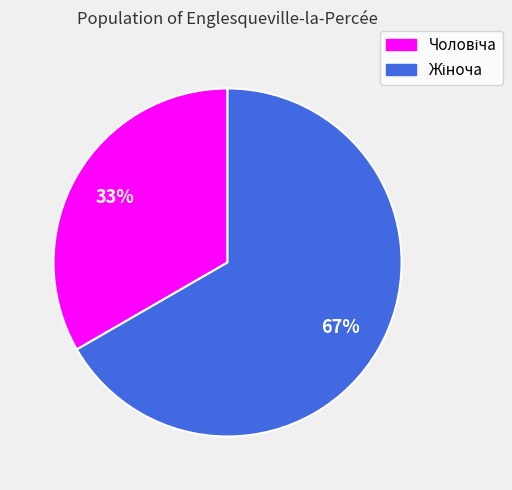

Is there any slice that represents more than half of the pie?

Yes